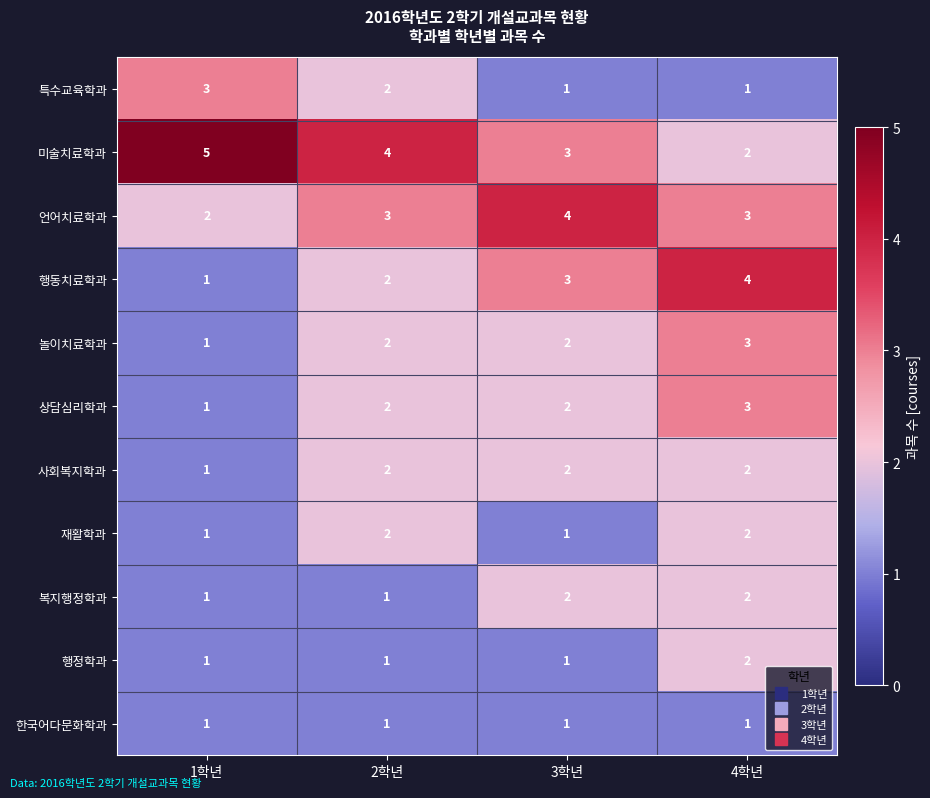

What is the spread (max minus min) of values at 4학년?

3